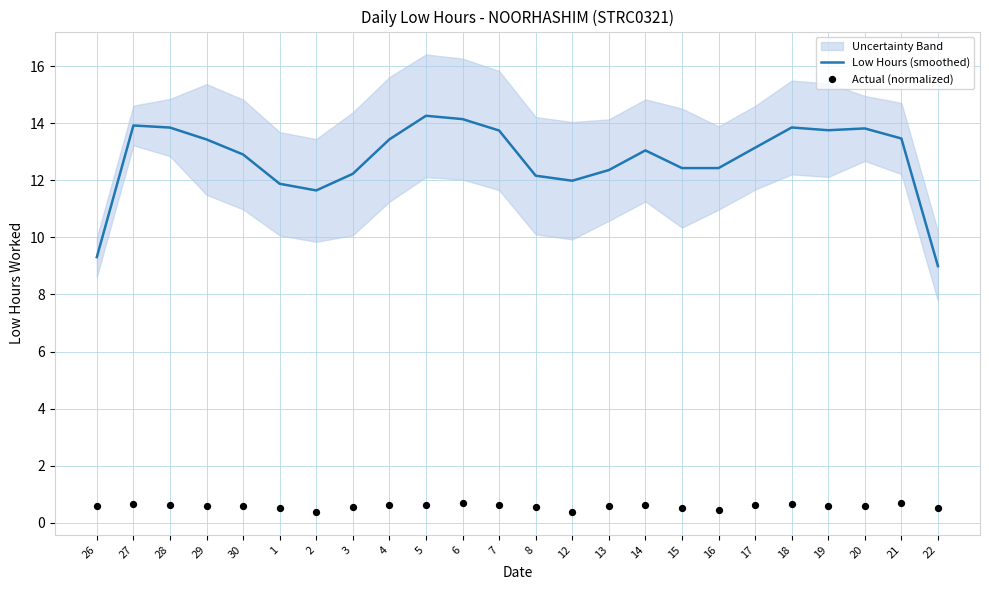

Which series has the widest spread of Y values?

Low Hours (smoothed)